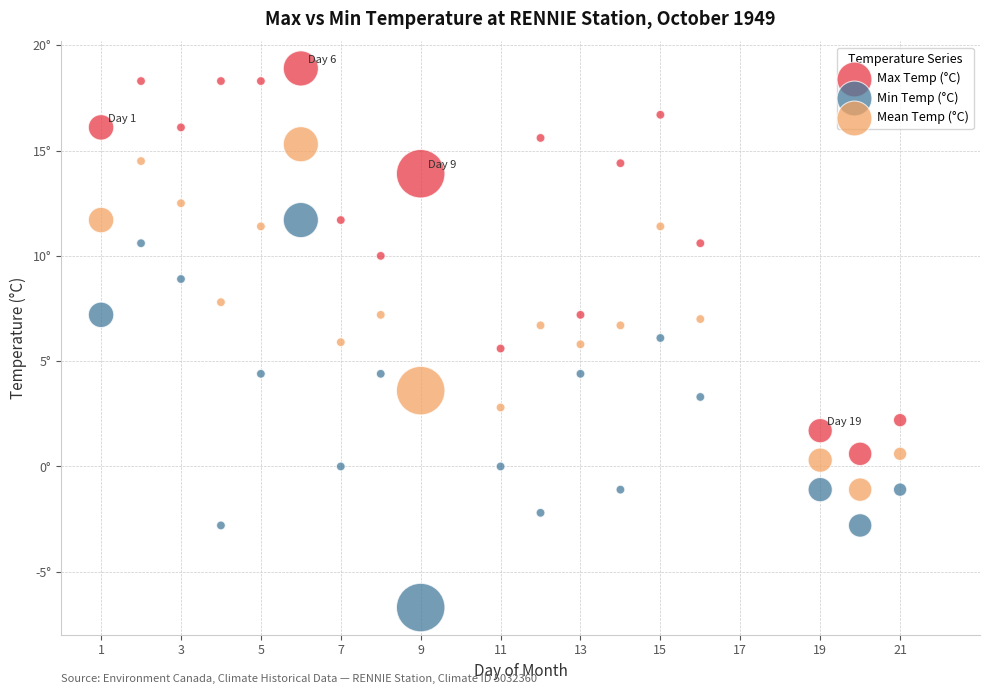

Which series reaches the maximum Y coordinate?

Max Temp (°C)